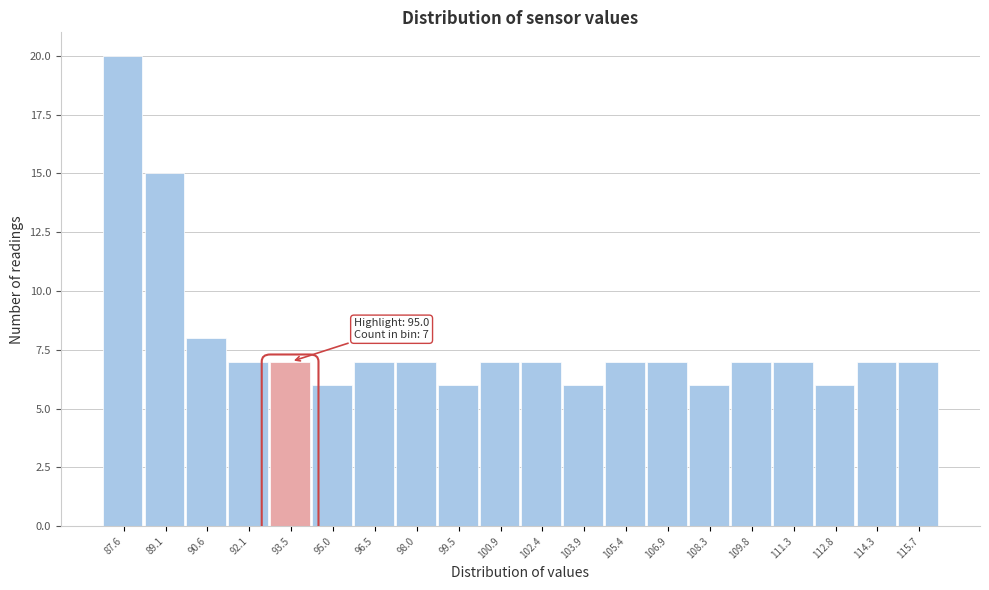

Reading right to left, transcribe all the data shown in this chart.

115.7=7	114.3=7	112.8=6	111.3=7	109.8=7	108.3=6	106.9=7	105.4=7	103.9=6	102.4=7	100.9=7	99.5=6	98.0=7	96.5=7	95.0=6	93.5=7	92.1=7	90.6=8	89.1=15	87.6=20